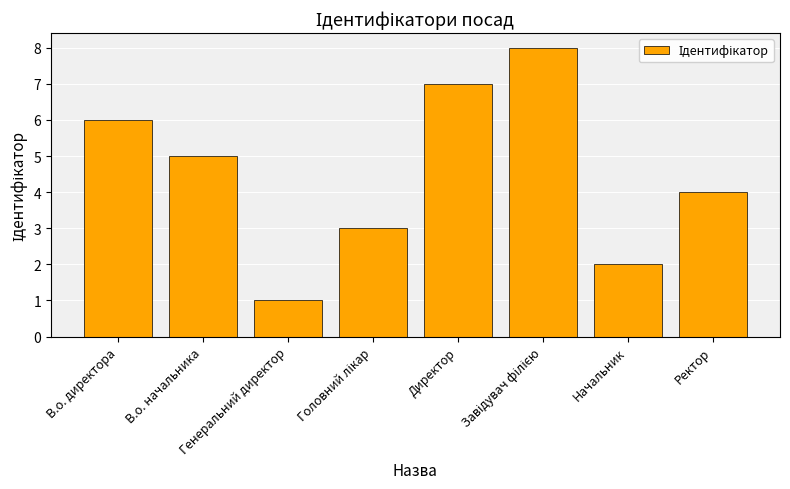

What is the sum of the values at Ректор and В.о. начальника?

9